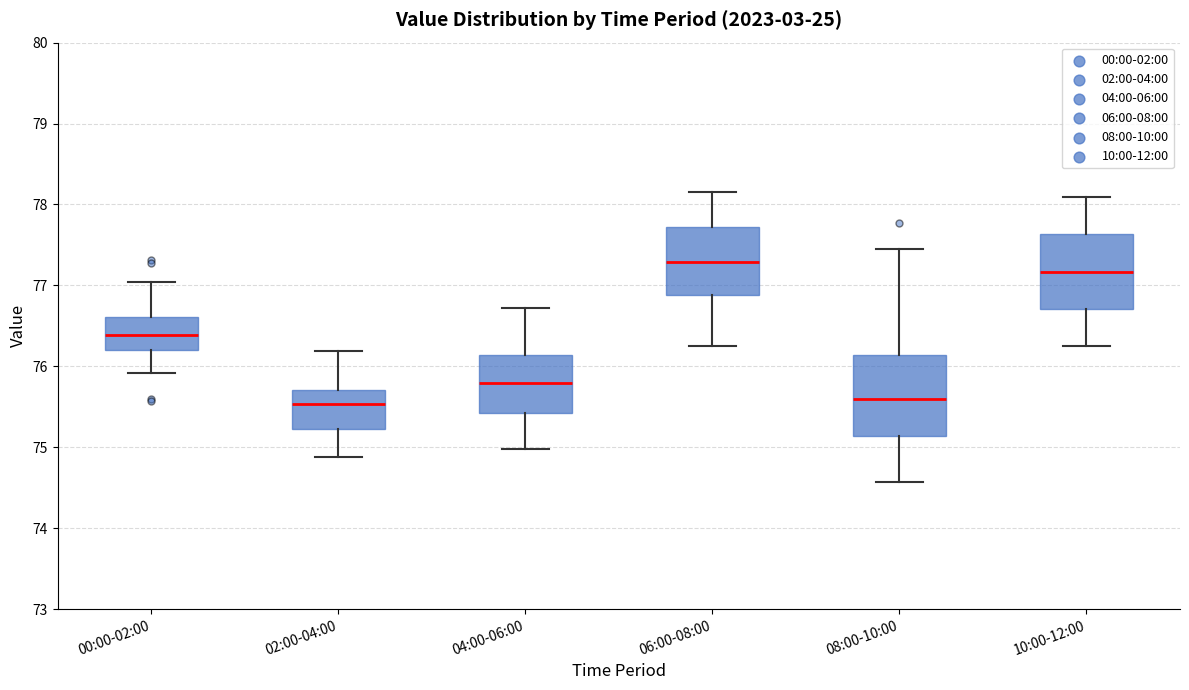

Reading left to right, transcribe this box plot: for each box, give where its median line is, the range the box spans, and where its two whiskers end, as read against the y-axis. The values are not printed on the chart, so give them approximately, as read against the axis.

00:00-02:00: median 76.4, box 76.2 to 76.6, whiskers 75.9 to 77.0
02:00-04:00: median 75.5, box 75.2 to 75.7, whiskers 74.9 to 76.2
04:00-06:00: median 75.8, box 75.4 to 76.1, whiskers 75.0 to 76.7
06:00-08:00: median 77.3, box 76.9 to 77.7, whiskers 76.3 to 78.2
08:00-10:00: median 75.6, box 75.1 to 76.1, whiskers 74.6 to 77.5
10:00-12:00: median 77.2, box 76.7 to 77.6, whiskers 76.3 to 78.1